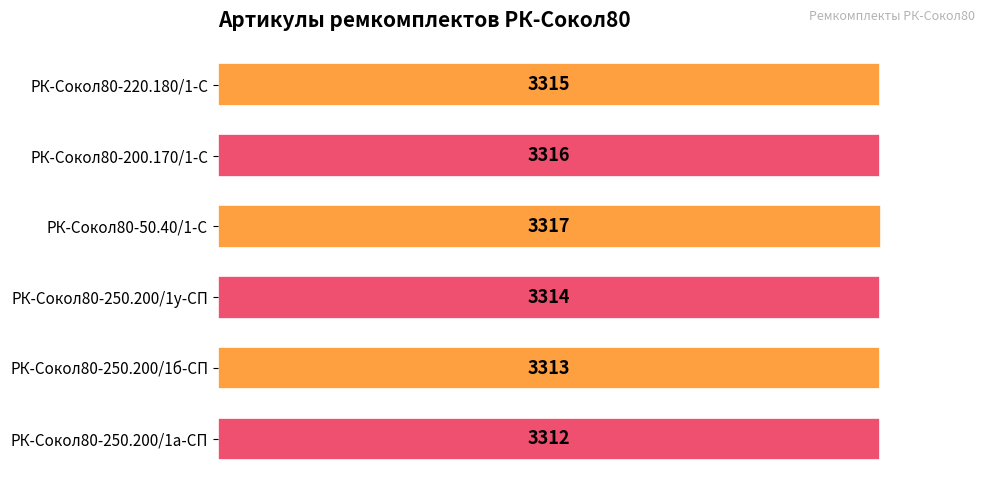

What is the label of the 3rd bar from the top?

РК-Сокол80-50.40/1-С